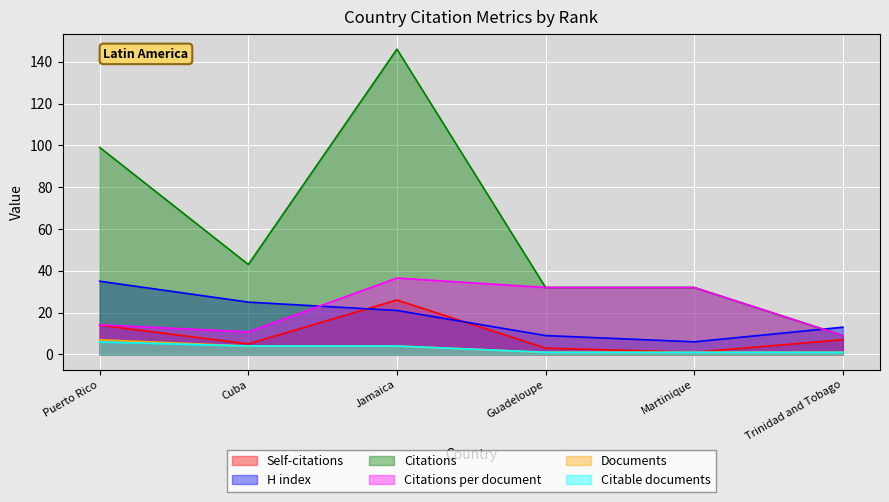

List the labels in order of Citable documents value, smallest first.

Guadeloupe, Martinique, Trinidad and Tobago, Cuba, Jamaica, Puerto Rico